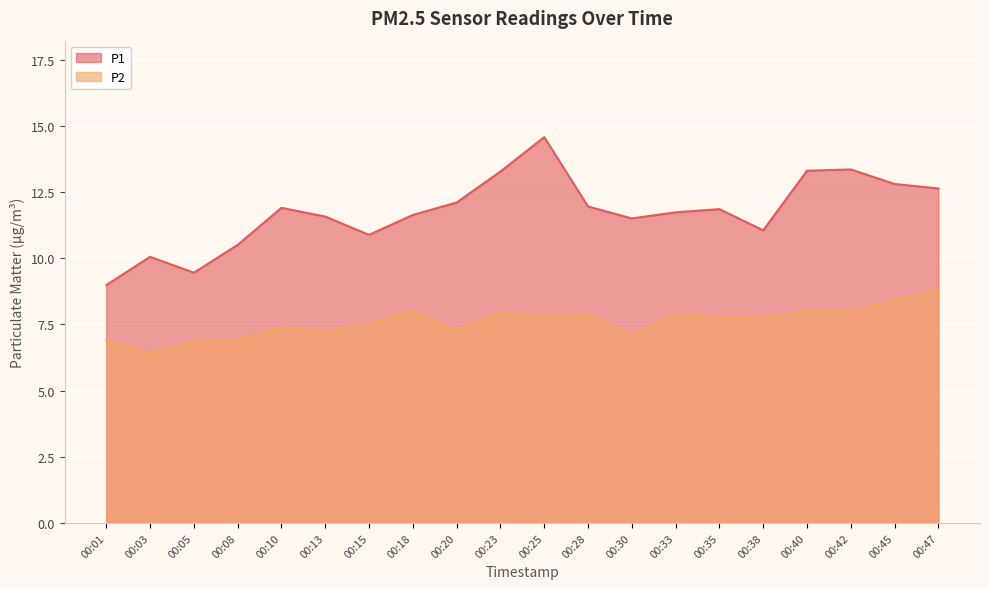

The value of P1 at 00:20 is 12.1. True or false?

True